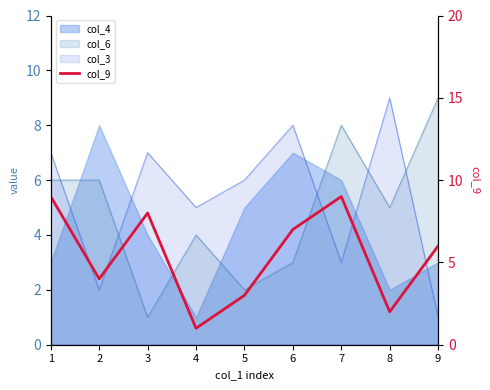

Which has a higher value, 9 or 7?

7